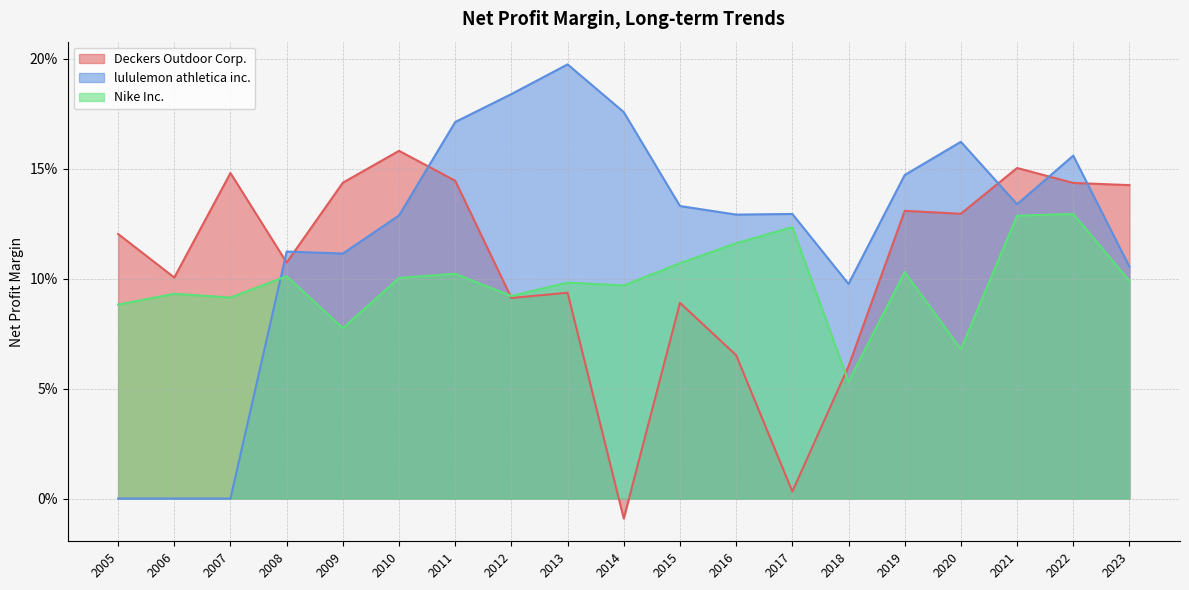

True or false: Nike Inc. and lululemon athletica inc. intersect in this chart.

True